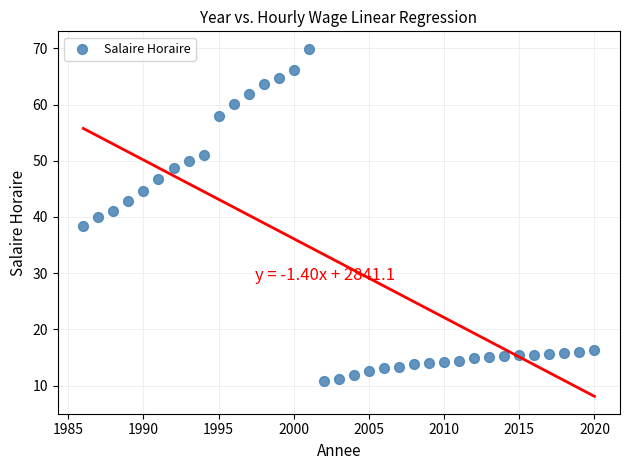

How many points are shown in the scatter plot?

35